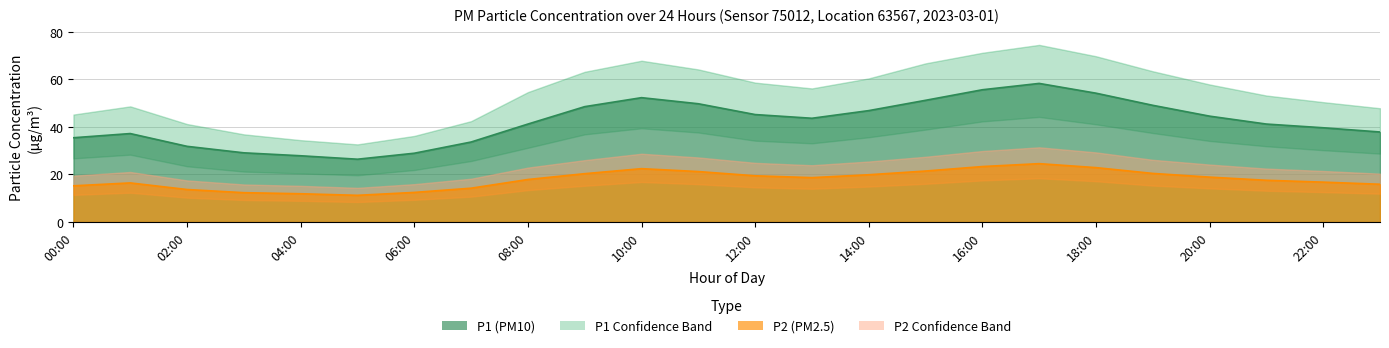

The P2 series shows 16.8 at 22:00. True or false?

True